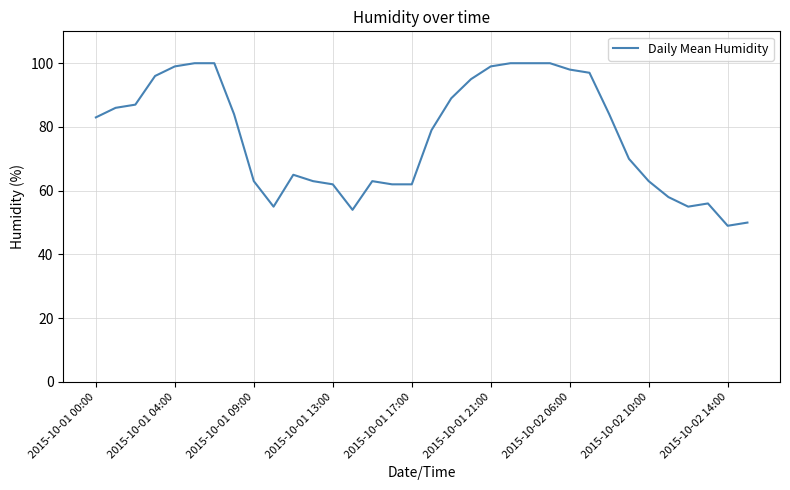

What is the difference between the maximum and minimum values?

51